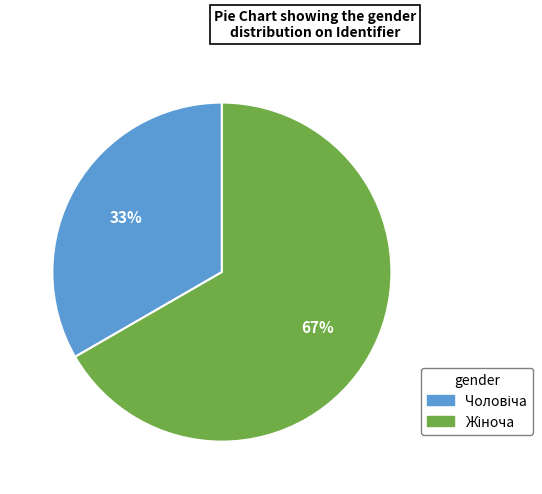

Does any single category account for the majority?

Yes